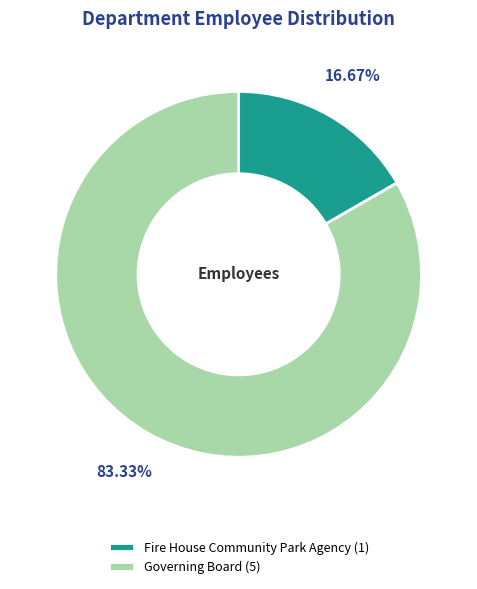

What is the majority slice?

Governing Board